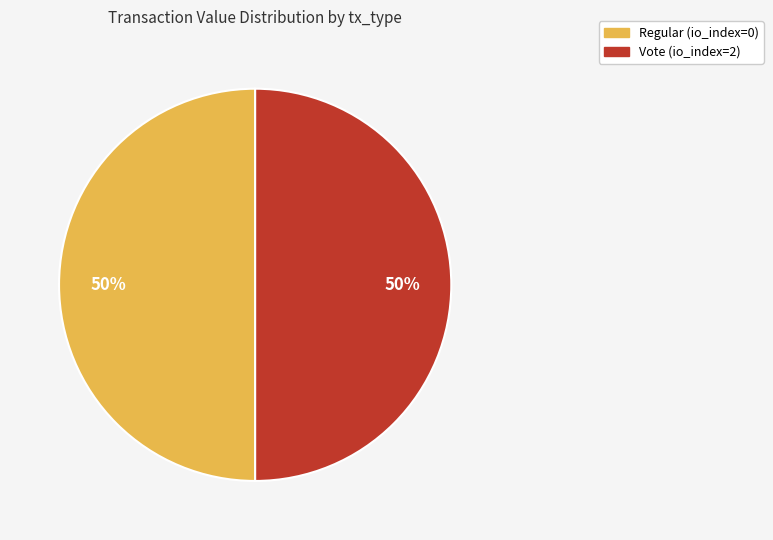

How many slices are in this pie chart?

2